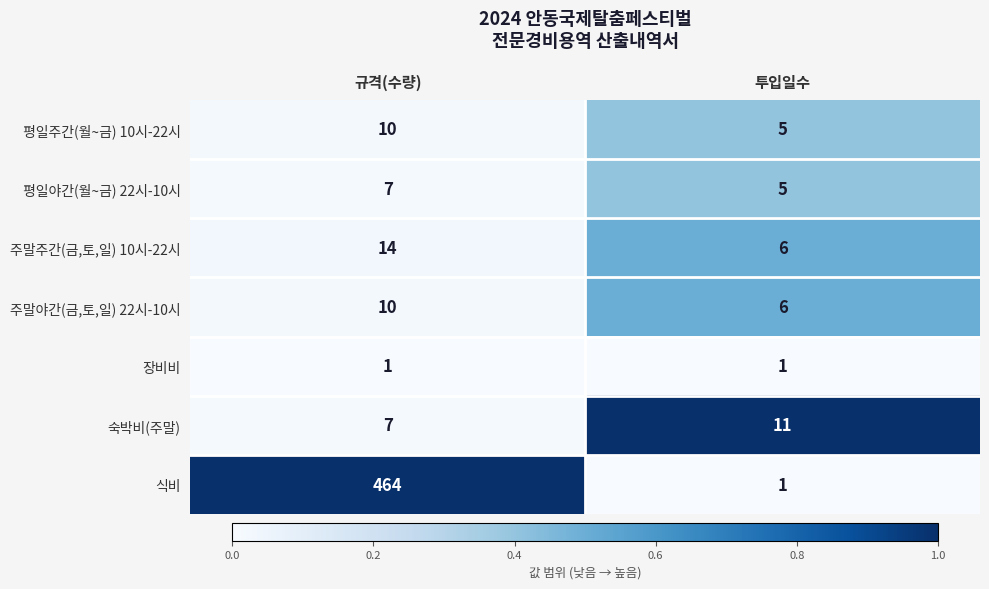

Rank the categories by 주말주간(금,토,일) 10시-22시 value from lowest to highest.

투입일수, 규격(수량)